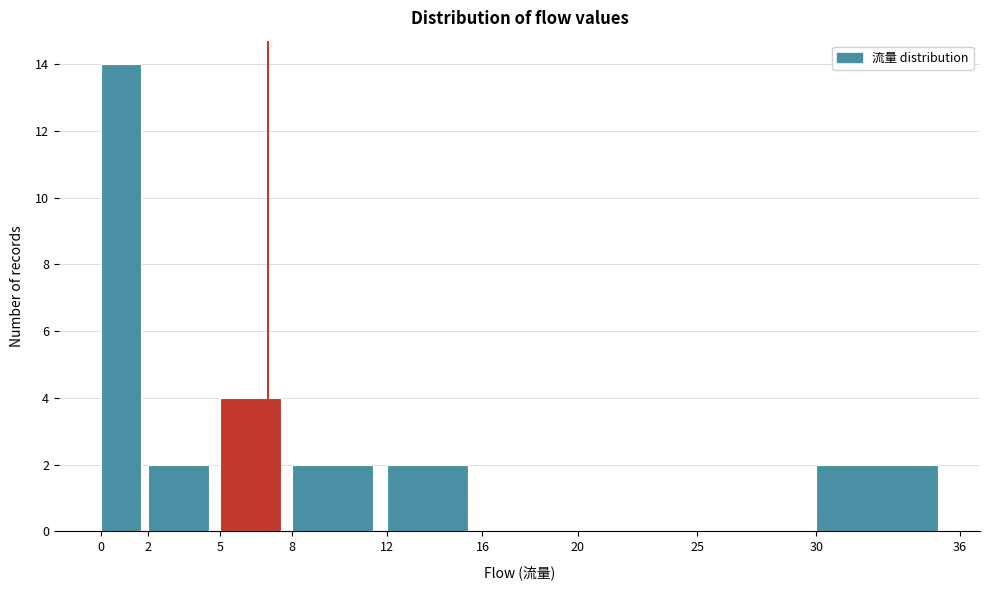

Over which range of the x-axis is the bar tallest?

0 to 2